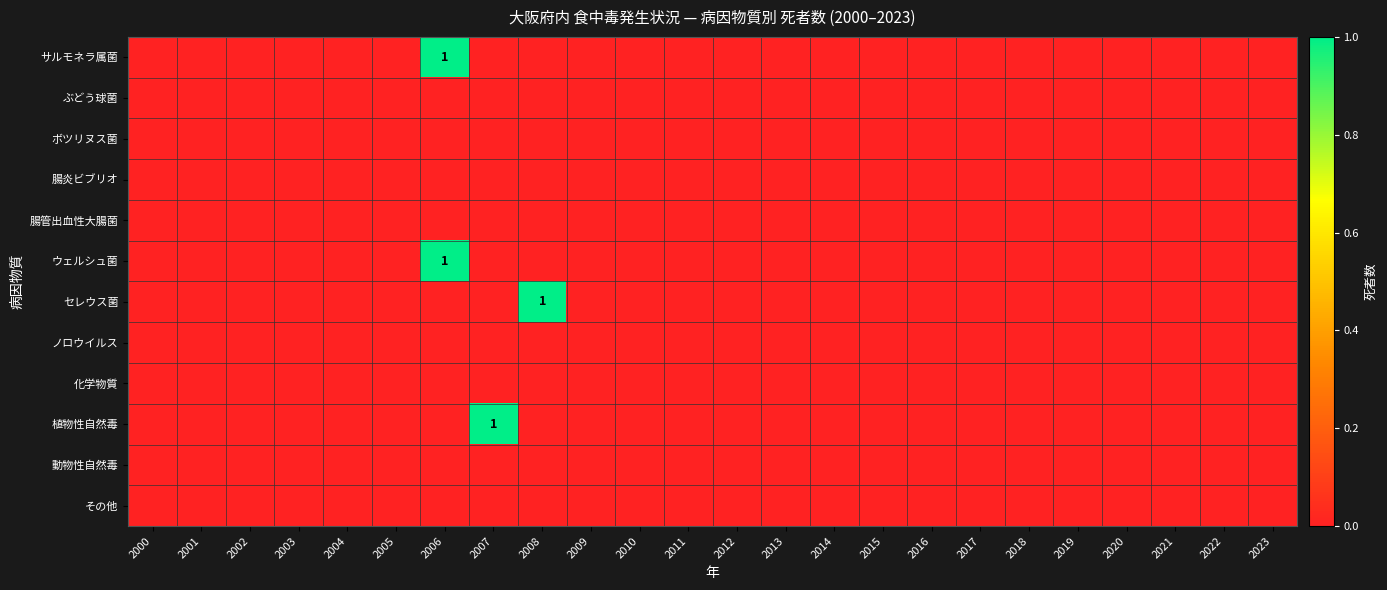

Count the サルモネラ属菌 values in the range 0 to 1.

24